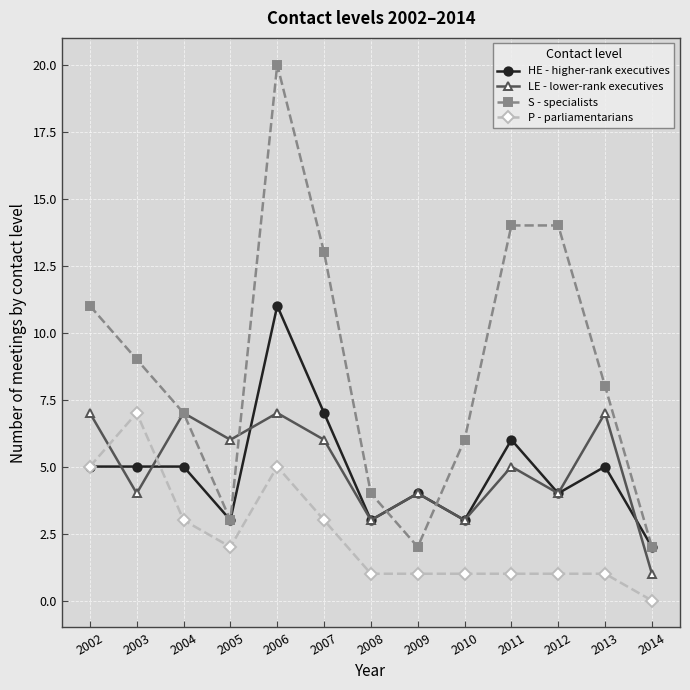

What is the total value across all series at 2012?

23